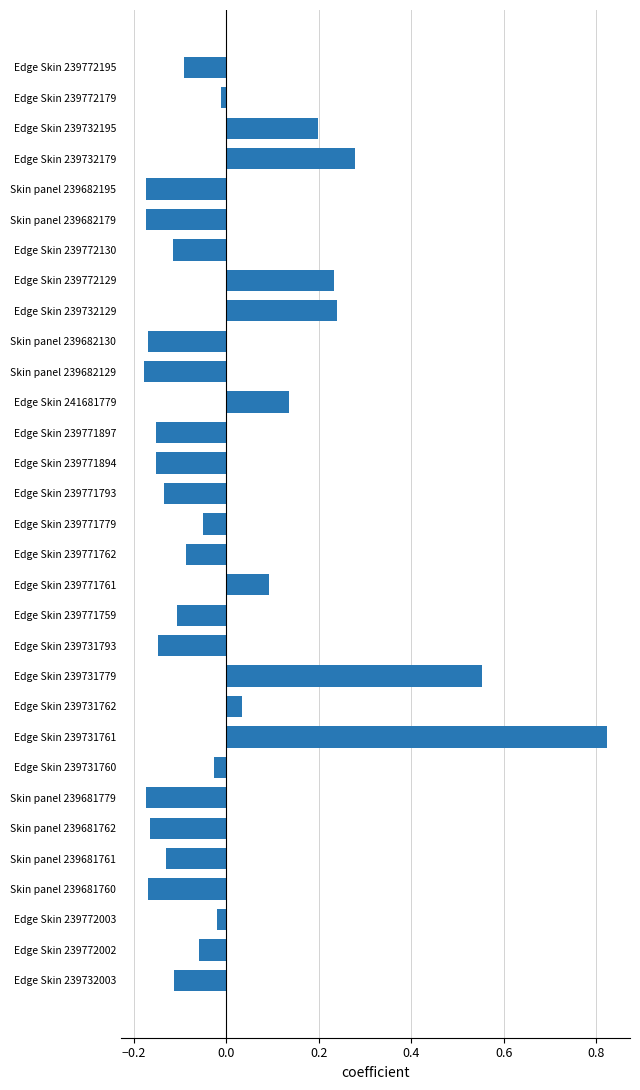

Count the number of data series in this chart.

1